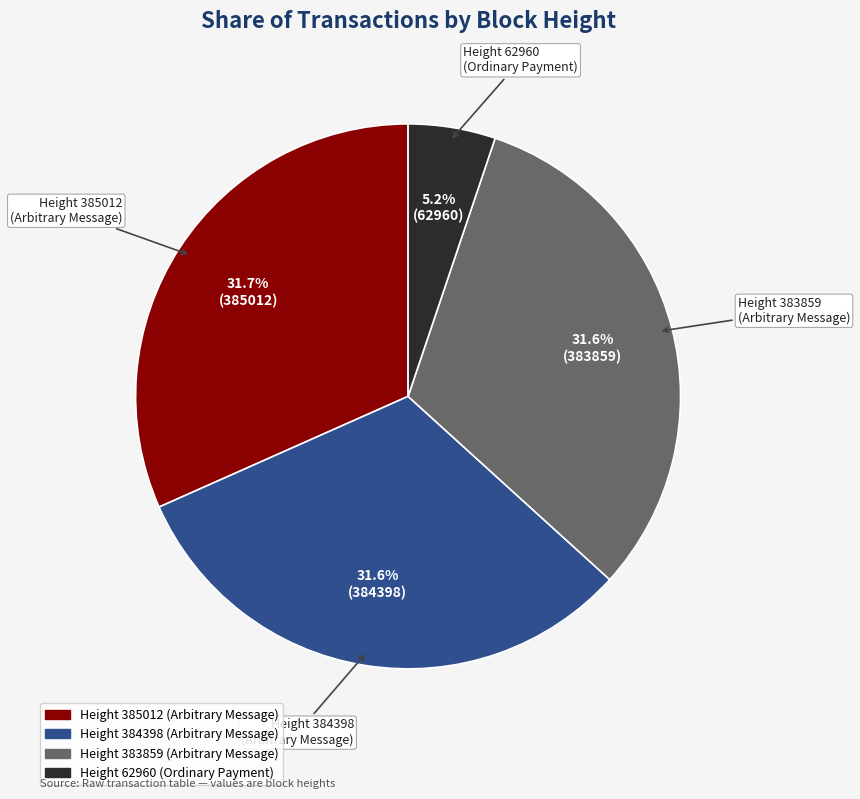

To the nearest percent, what is the difference between the largest and smallest slice percentages?

26%